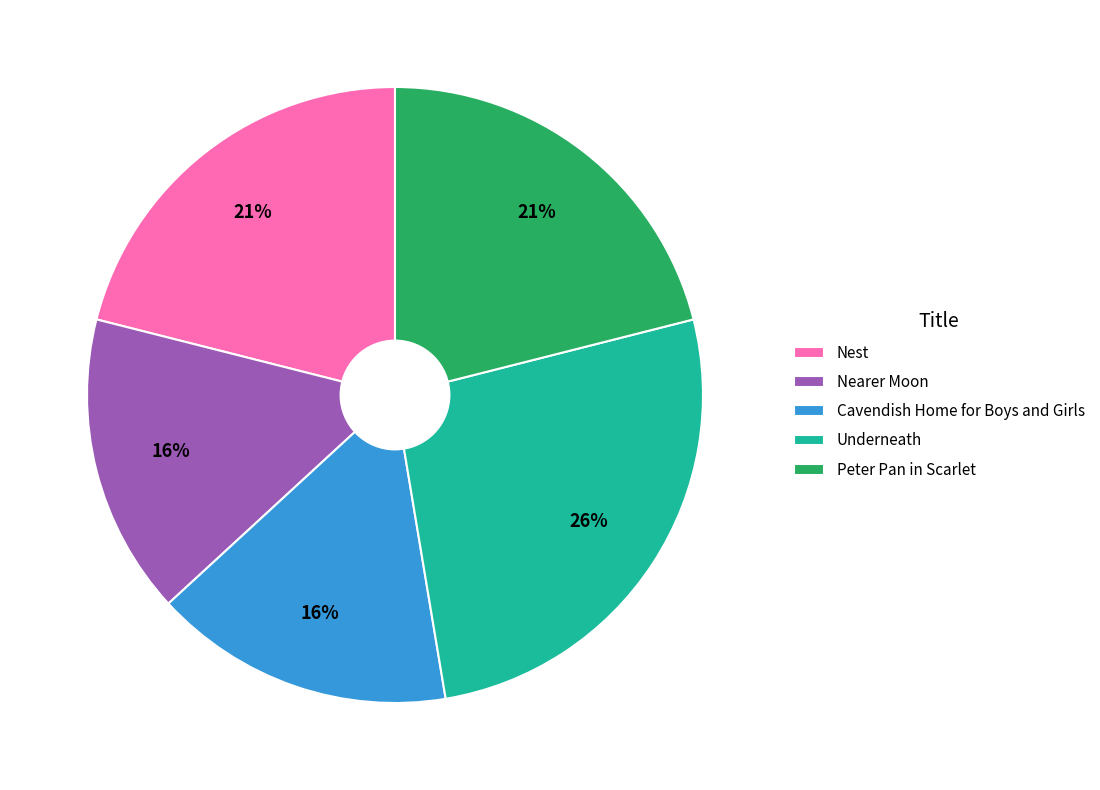

How many slices are in this pie chart?

5